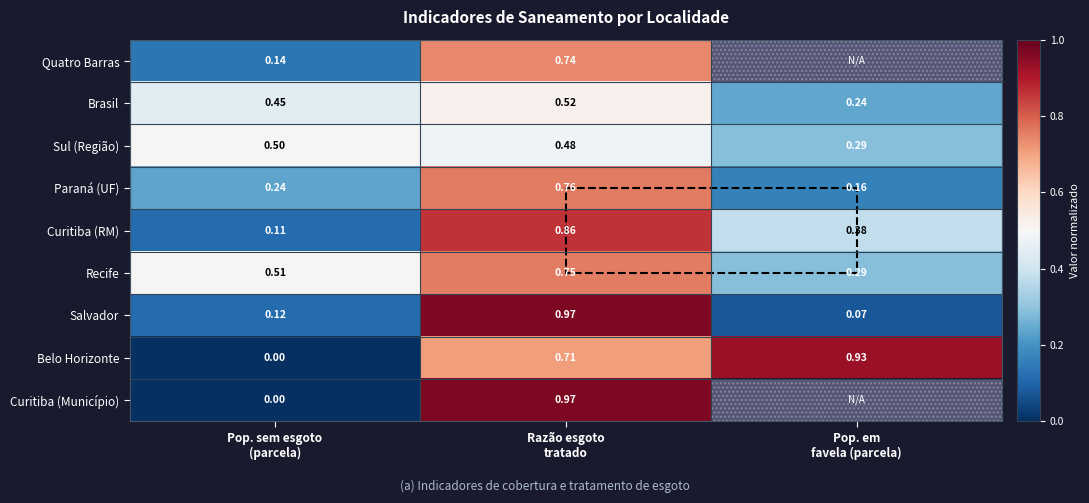

At which category does the chart reach its peak across all series?

Razão esgoto
tratado